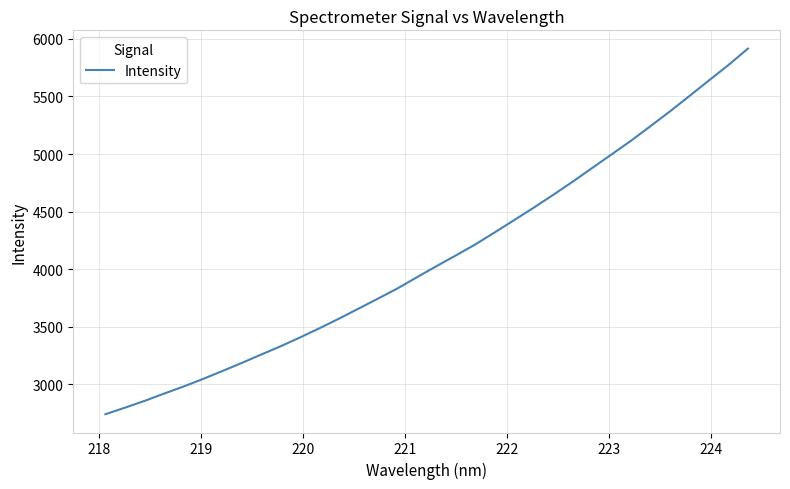

What is the difference between the maximum and second lowest values?

3118.2